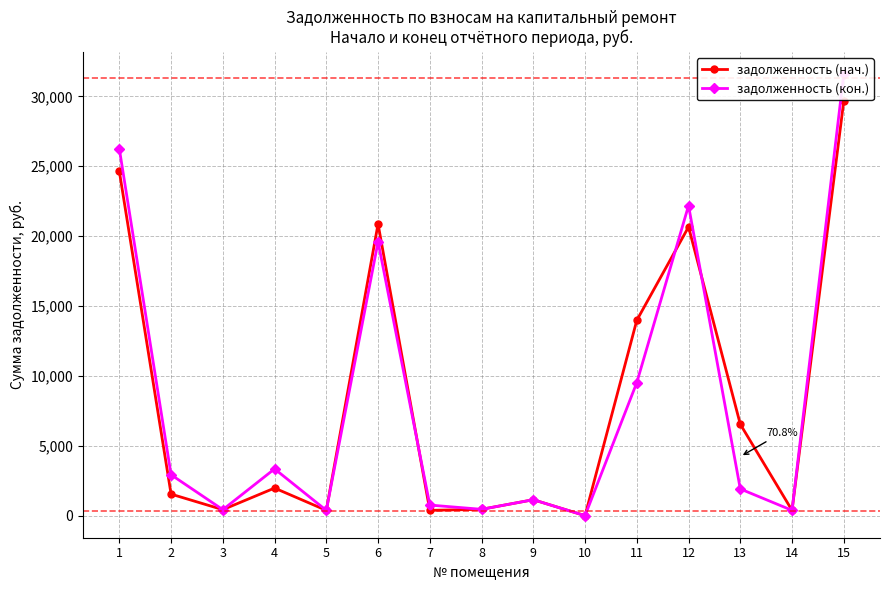

Which category has the highest value in the задолженность (нач.) series?

15